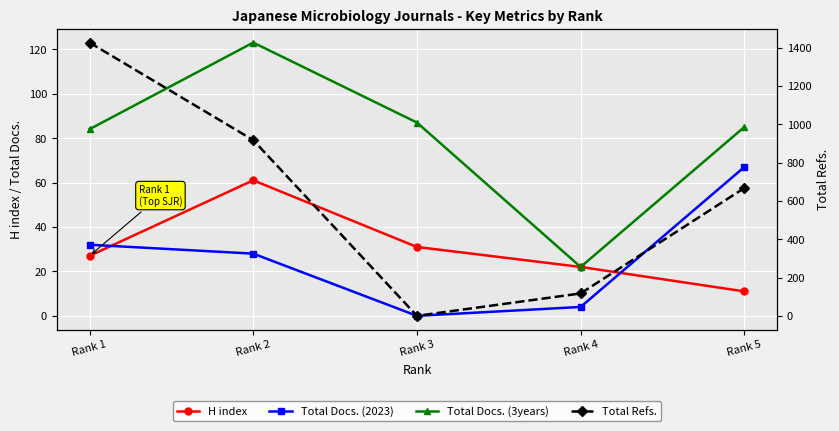

What are all the series names shown in the legend?

H index, Total Docs. (2023), Total Docs. (3years), Total Refs.